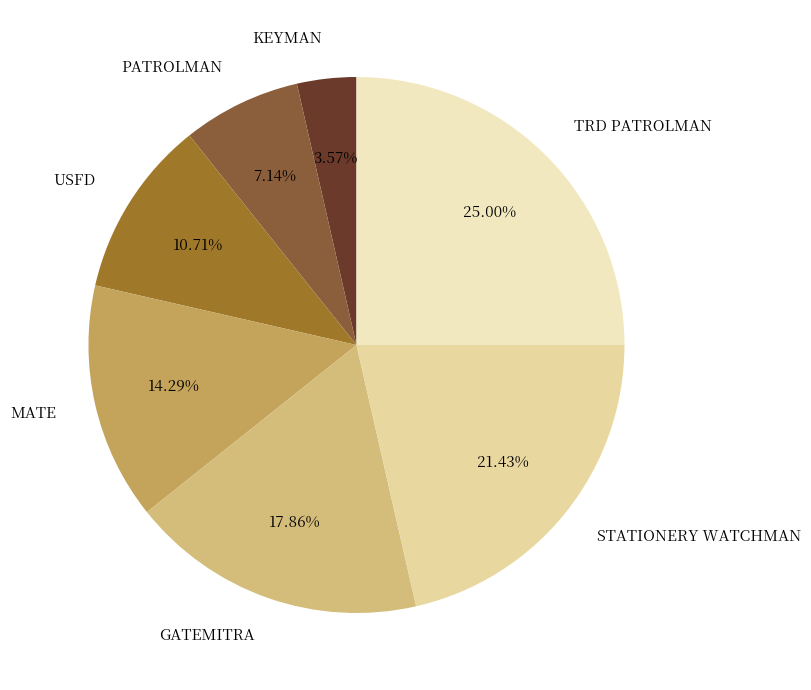

Which slice is the smallest?

KEYMAN